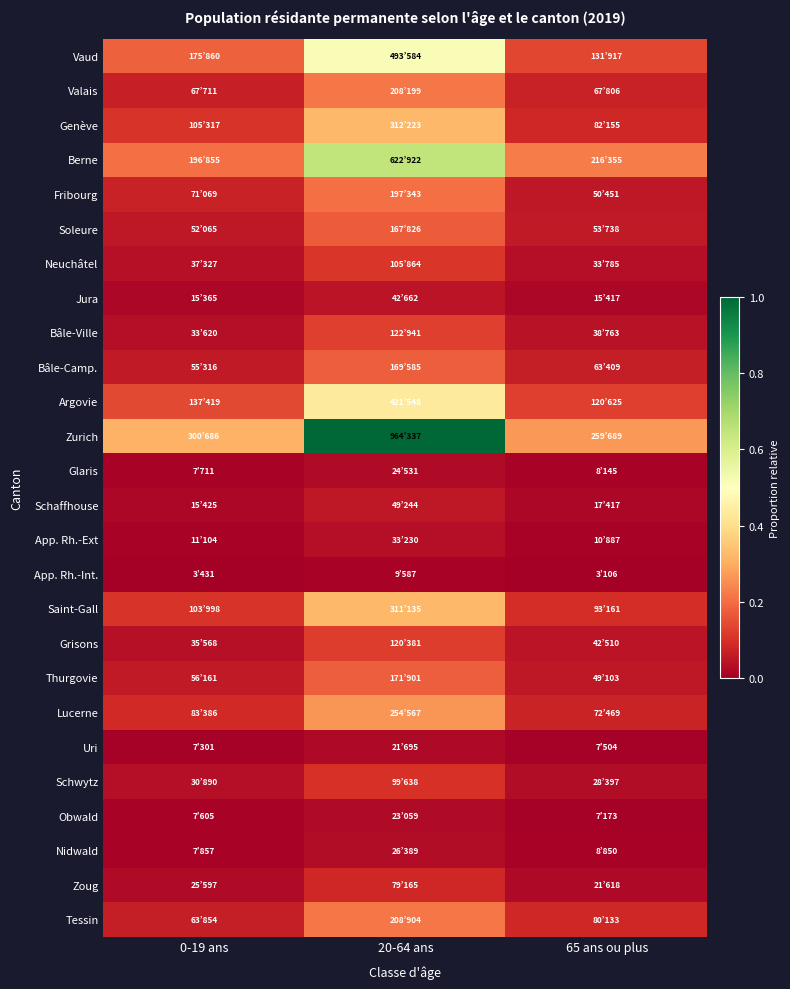

At which category does the chart reach its minimum across all series?

65 ans ou plus